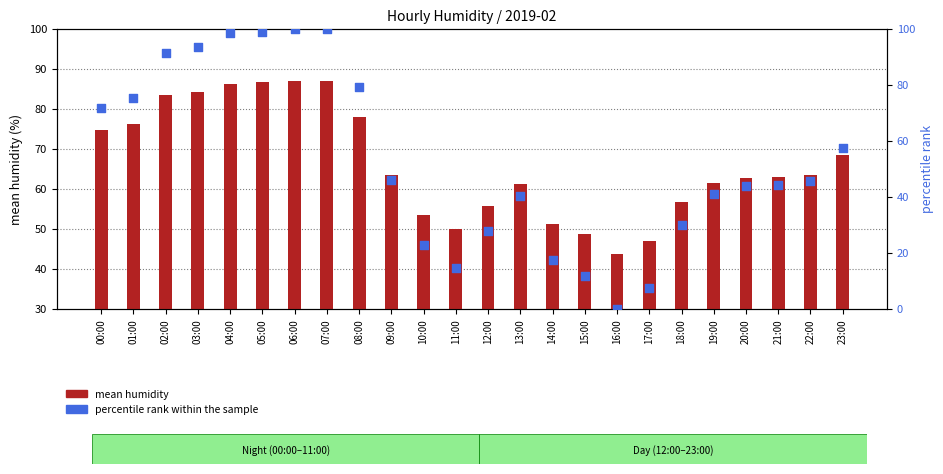

At how many categories does at least one series exceed 56?

17